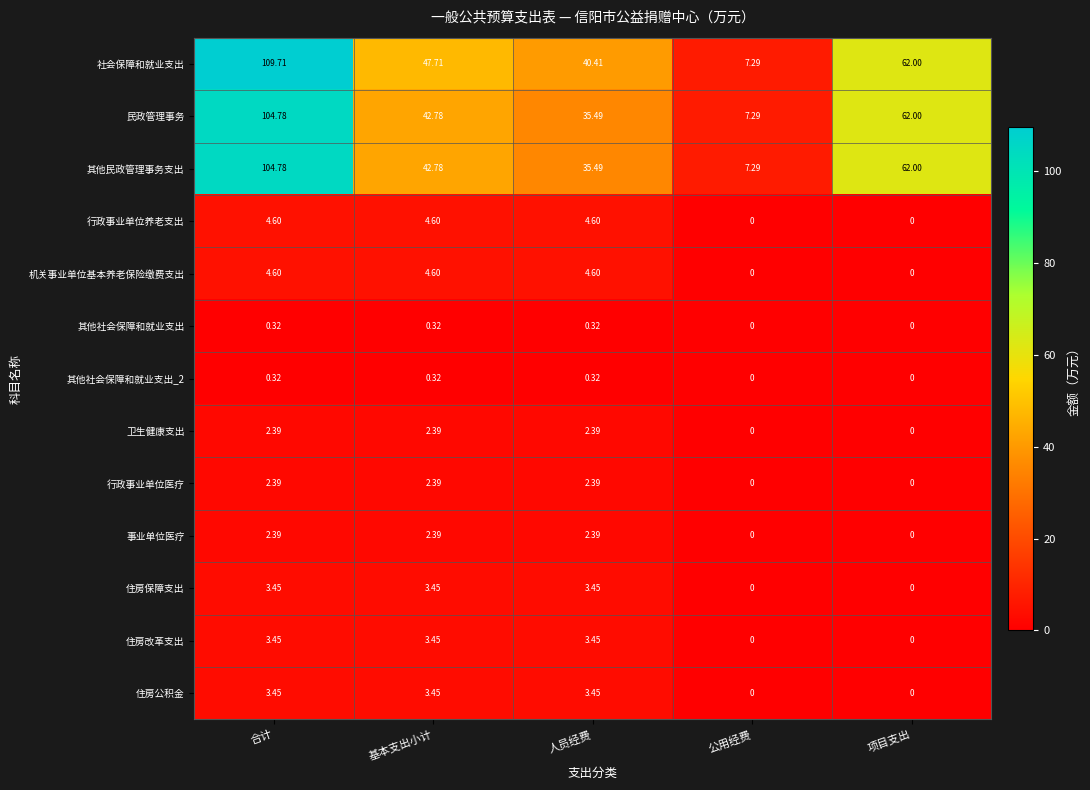

At which category is the sum across all series the highest?

合计